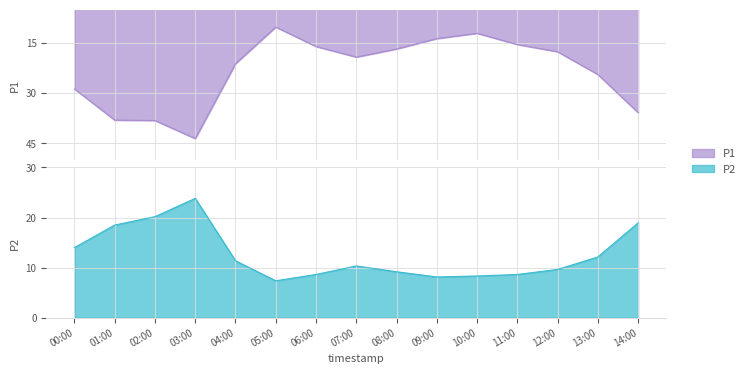

Which series changed the most between 02:00 and 10:00?

P1